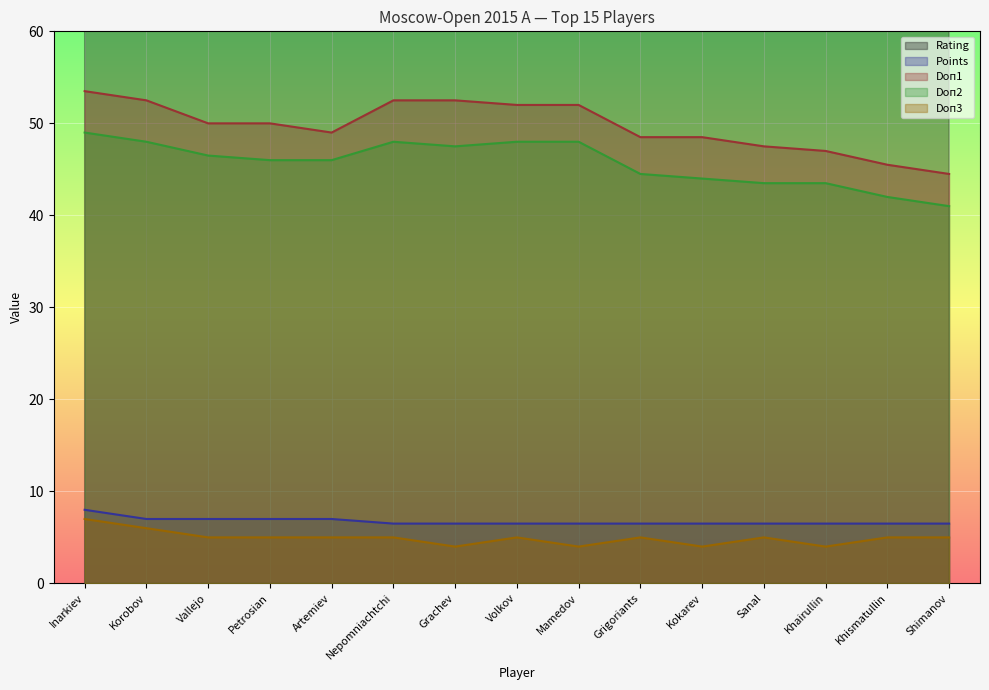

What is the difference between the Points values at Shimanov and Korobov?

0.5